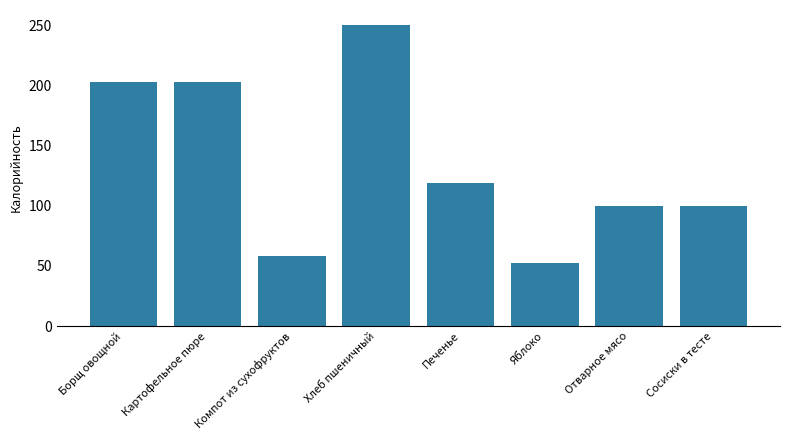

What position from the right is Картофельное пюре?

7